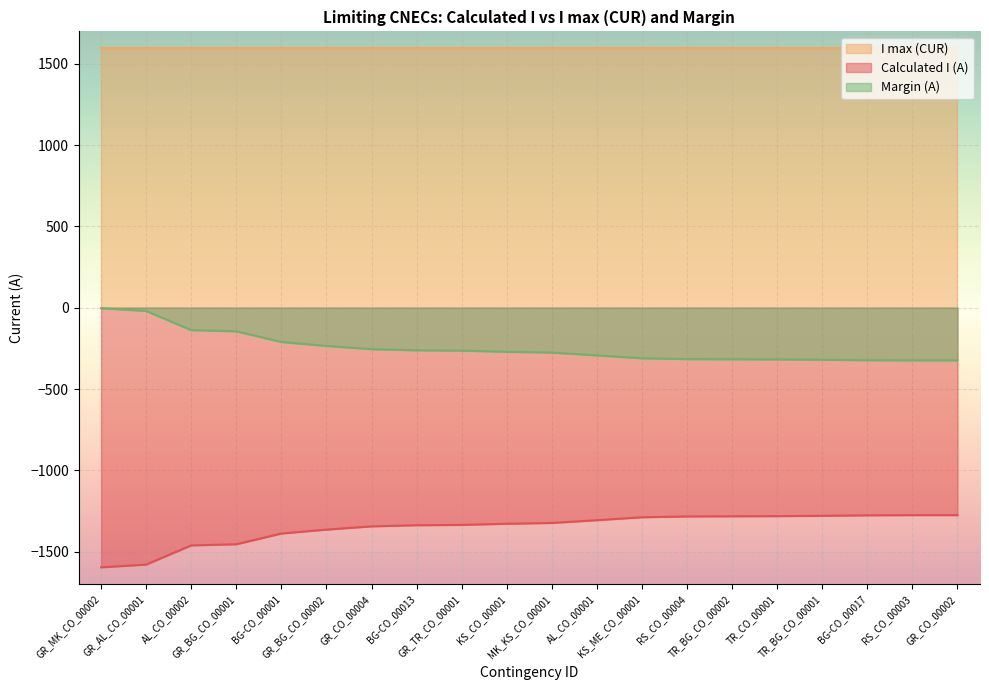

How many lines are shown in the chart?

3